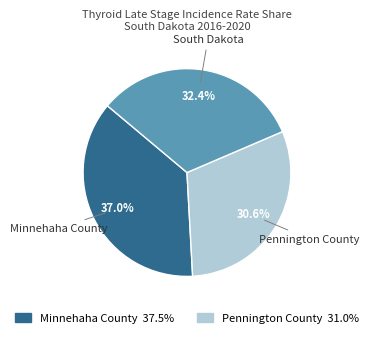

Does any single category account for the majority?

No